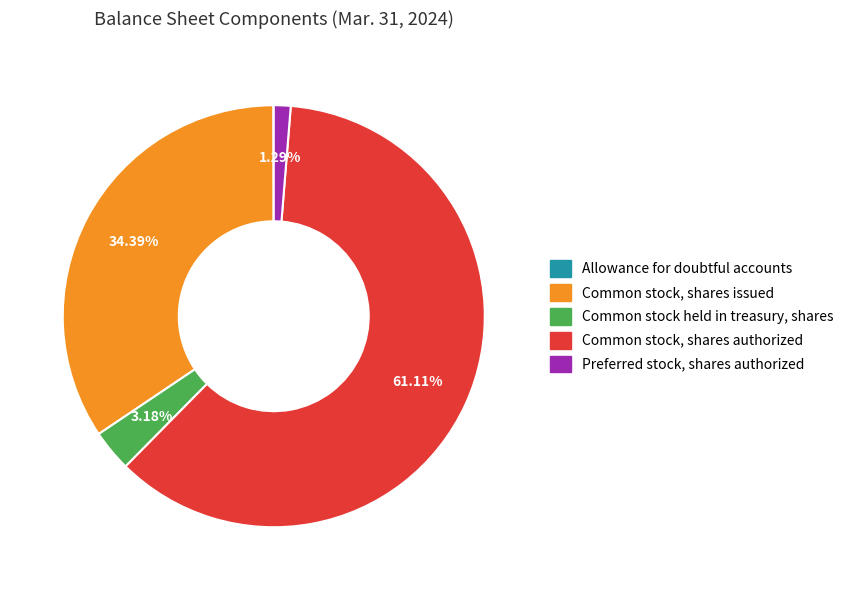

Is it true that Common stock held in treasury, shares is 3% of the pie?

True